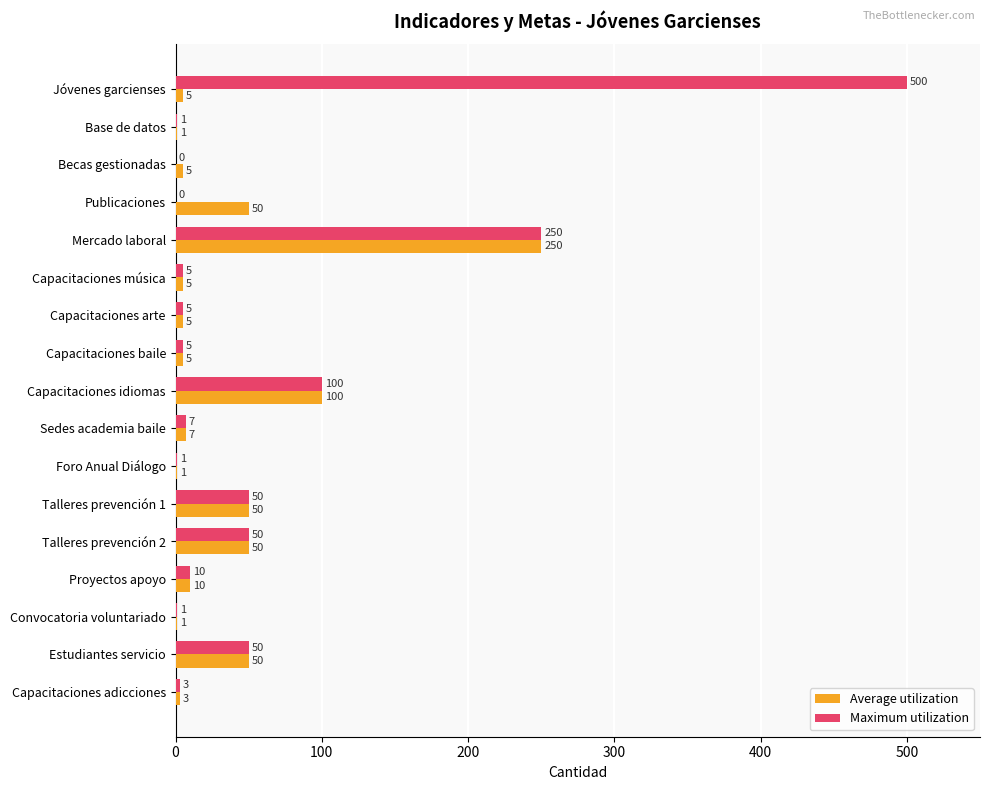

Where is Maximum utilization nearest to the value 250?

Mercado laboral